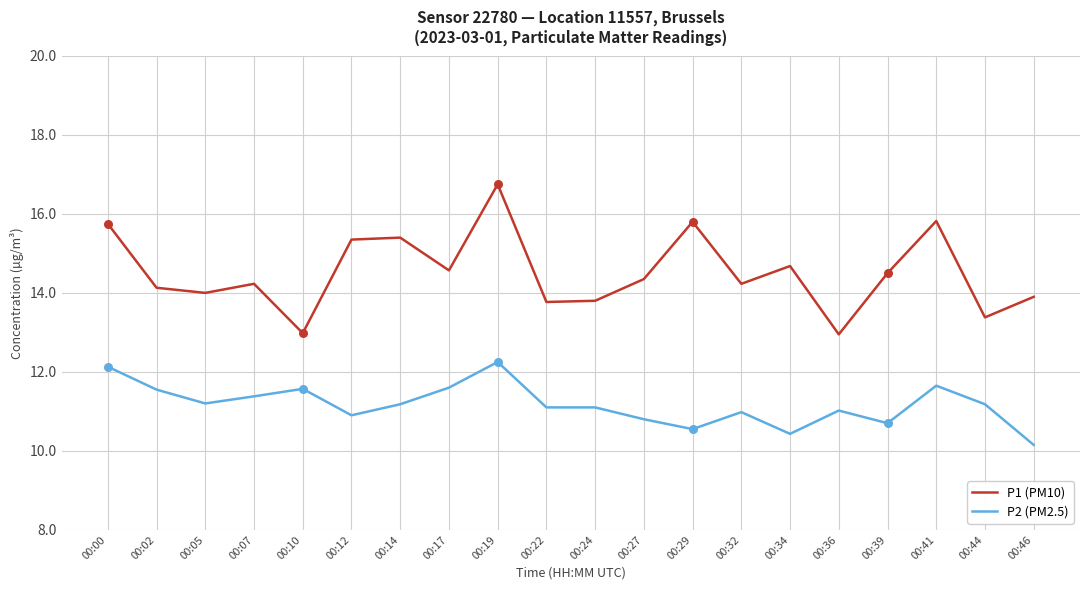

Which series has the largest total across all categories?

P1 (PM10)